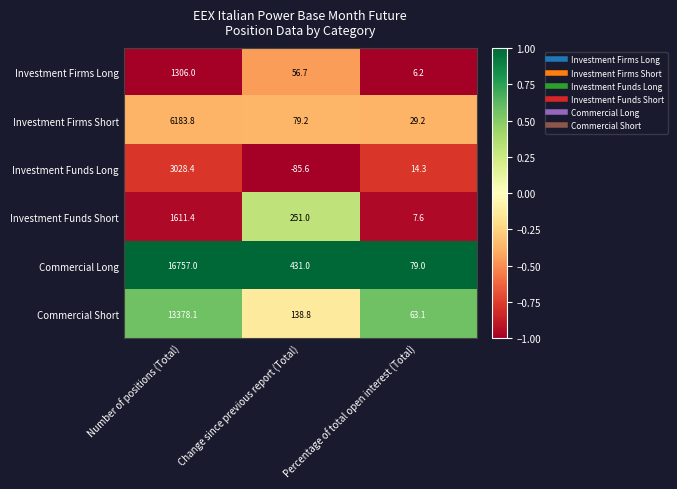

Which category has the highest value in the Investment Funds Long series?

Number of positions (Total)